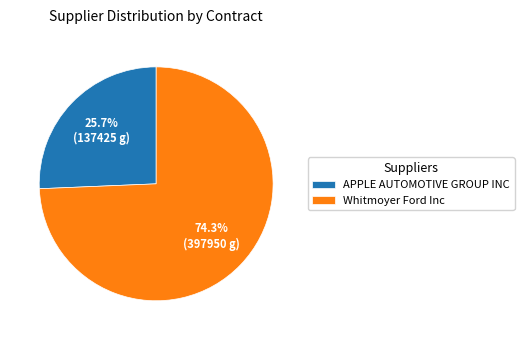

What is the largest slice in the pie chart?

Whitmoyer Ford Inc